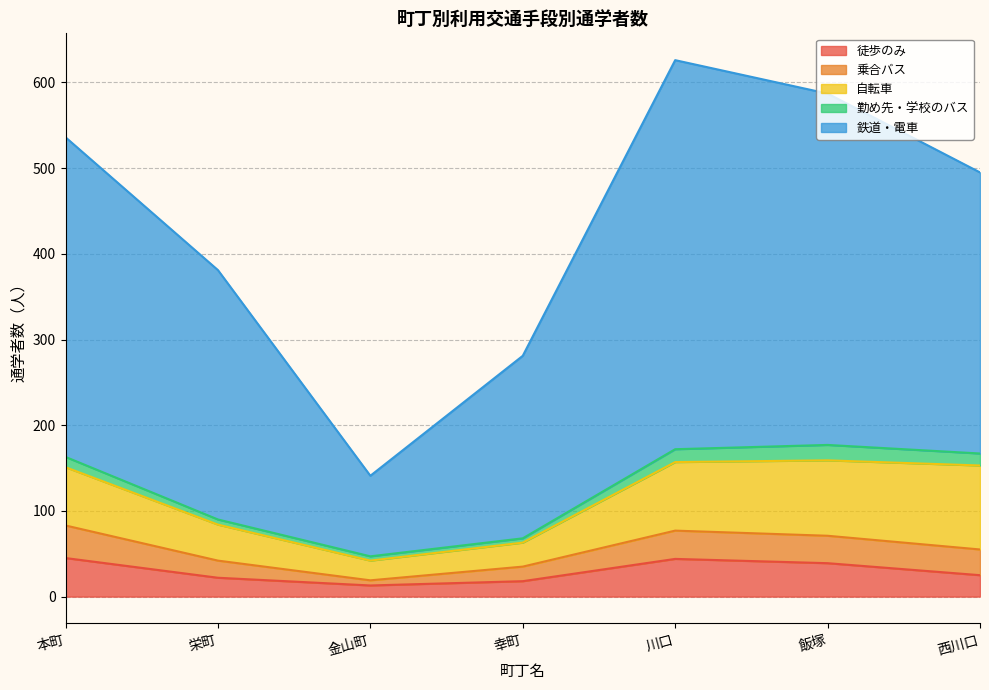

Reading left to right, extract all data points from this chart.

徒歩のみ: 本町=45	栄町=22	金山町=13	幸町=18	川口=44	飯塚=39	西川口=25
乗合バス: 本町=38	栄町=20	金山町=6	幸町=17	川口=33	飯塚=32	西川口=30
自転車: 本町=68	栄町=42	金山町=23	幸町=28	川口=80	飯塚=88	西川口=98
勤め先・学校のバス: 本町=12	栄町=6	金山町=5	幸町=5	川口=15	飯塚=18	西川口=14
鉄道・電車: 本町=373	栄町=291	金山町=94	幸町=213	川口=454	飯塚=410	西川口=328